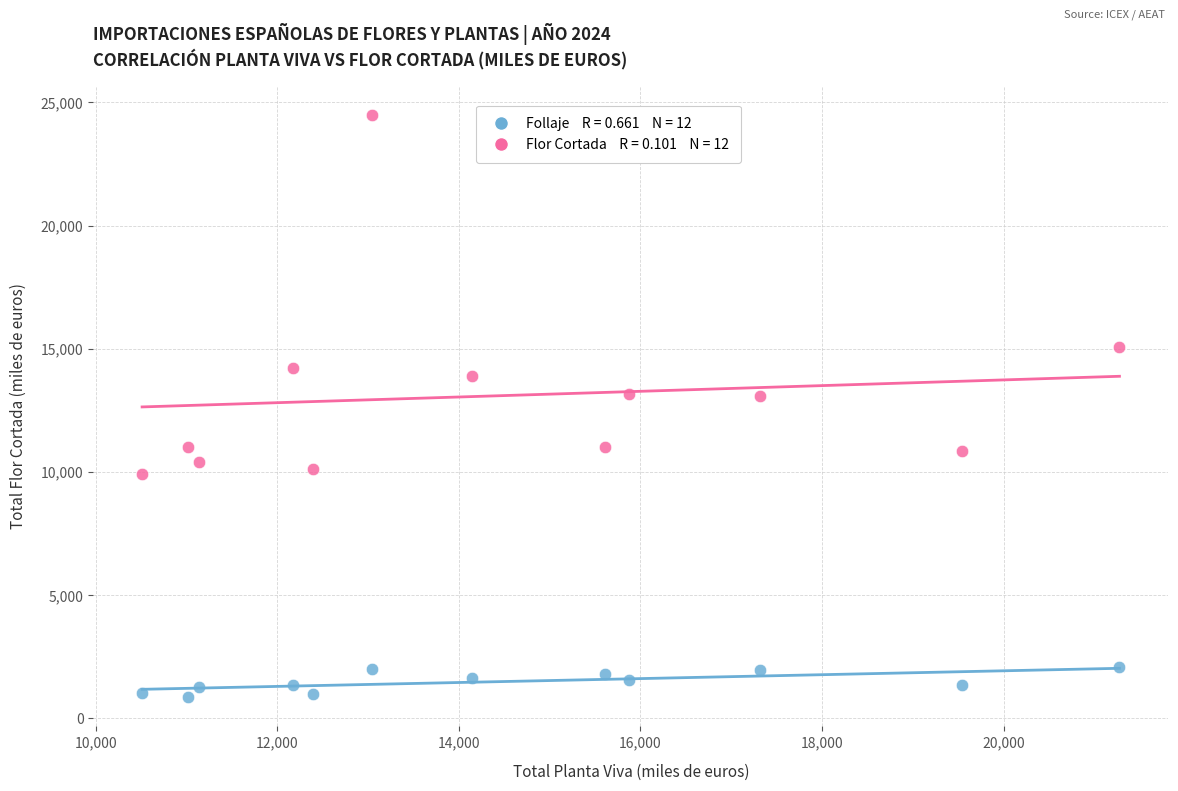

Across all data points, what is the range of Y values (max minus min)?

23640